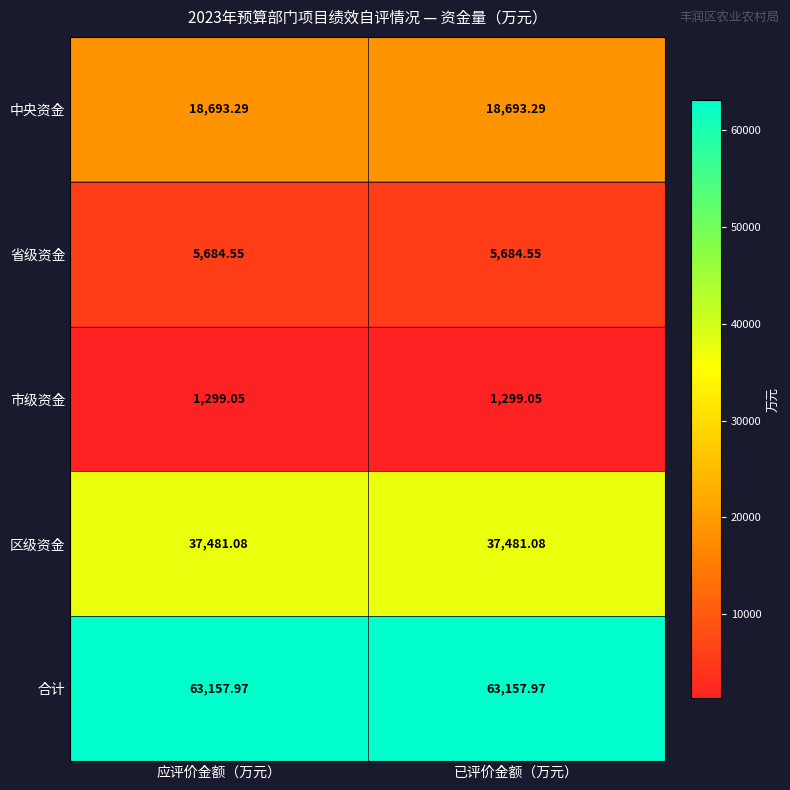

Rank the series at 已评价金额（万元） from highest to lowest value.

合计, 区级资金, 中央资金, 省级资金, 市级资金